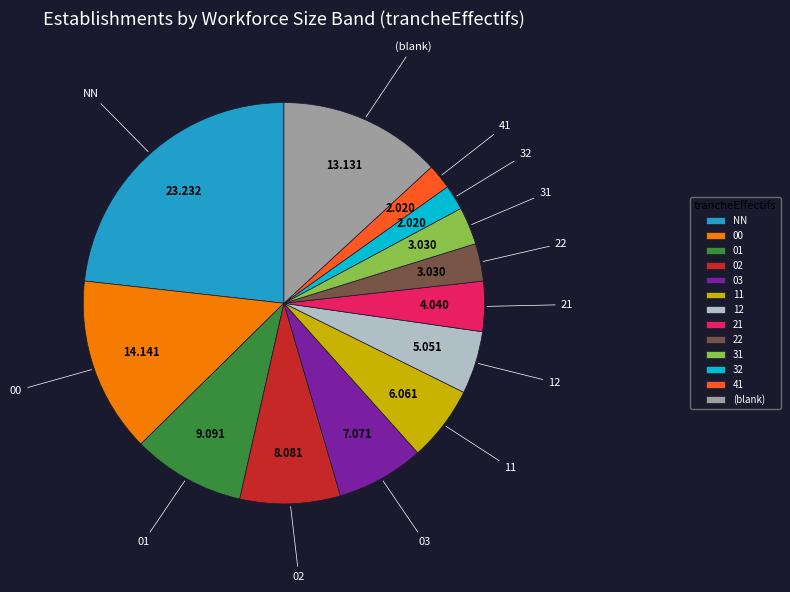

Is there a majority slice in this chart?

No